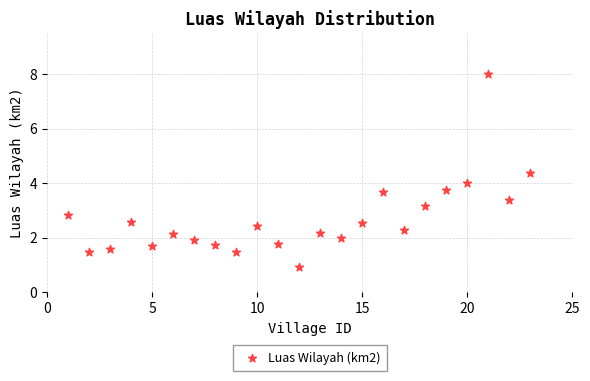

What is the range of X values (max minus min)?

22.0